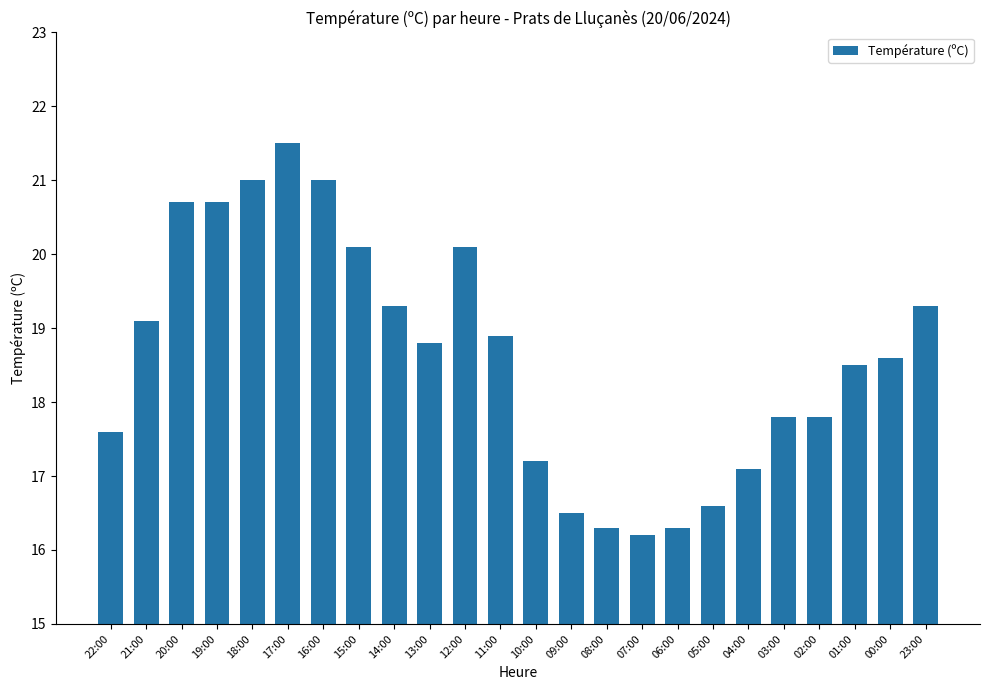

Which label corresponds to the smallest value in the chart?

07:00